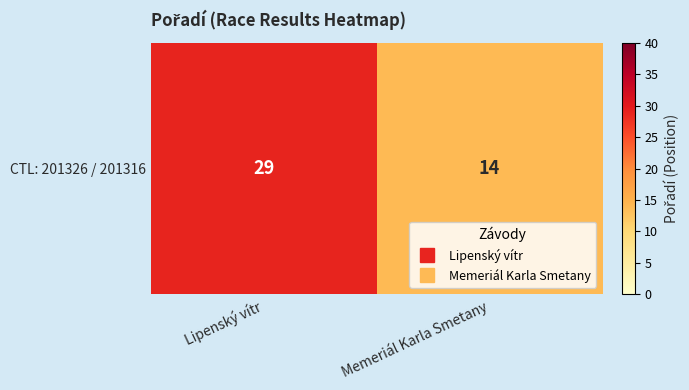

Reading right to left, extract all data points from this chart.

Memeriál Karla Smetany=14	Lipenský vítr=29